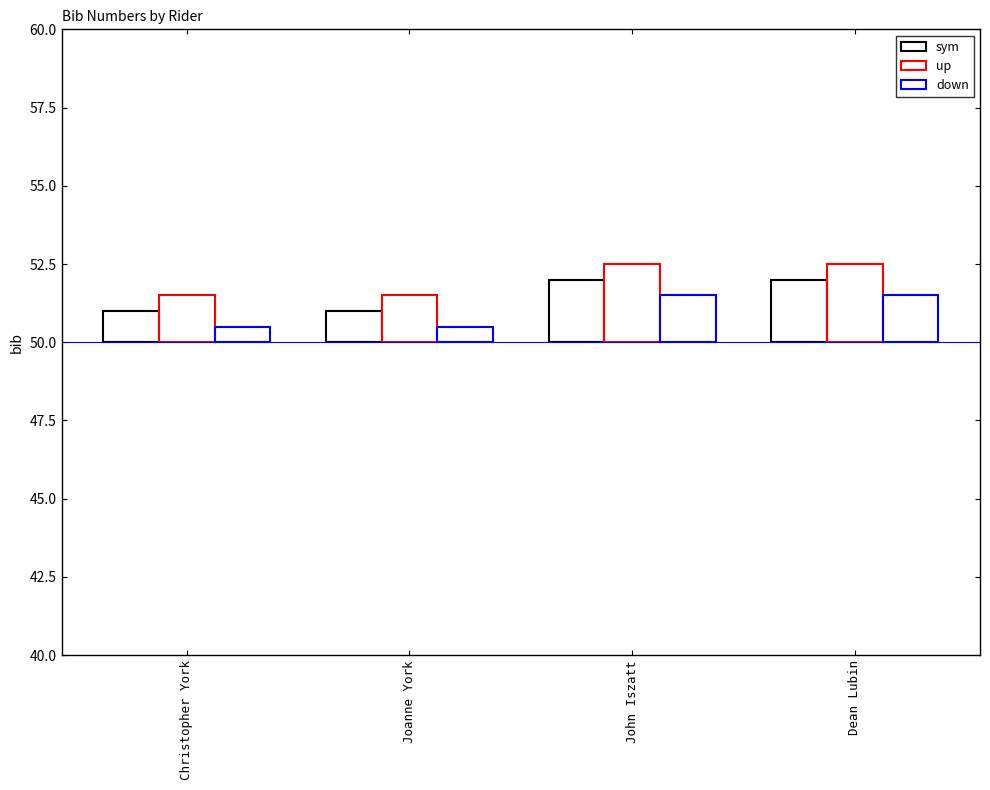

True or false: sym has a value of 0.5 at Joanne York.

False